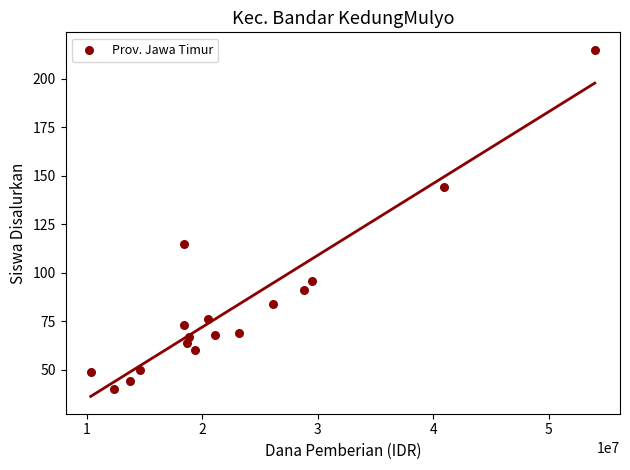

What is the range of X values (max minus min)?

43650000